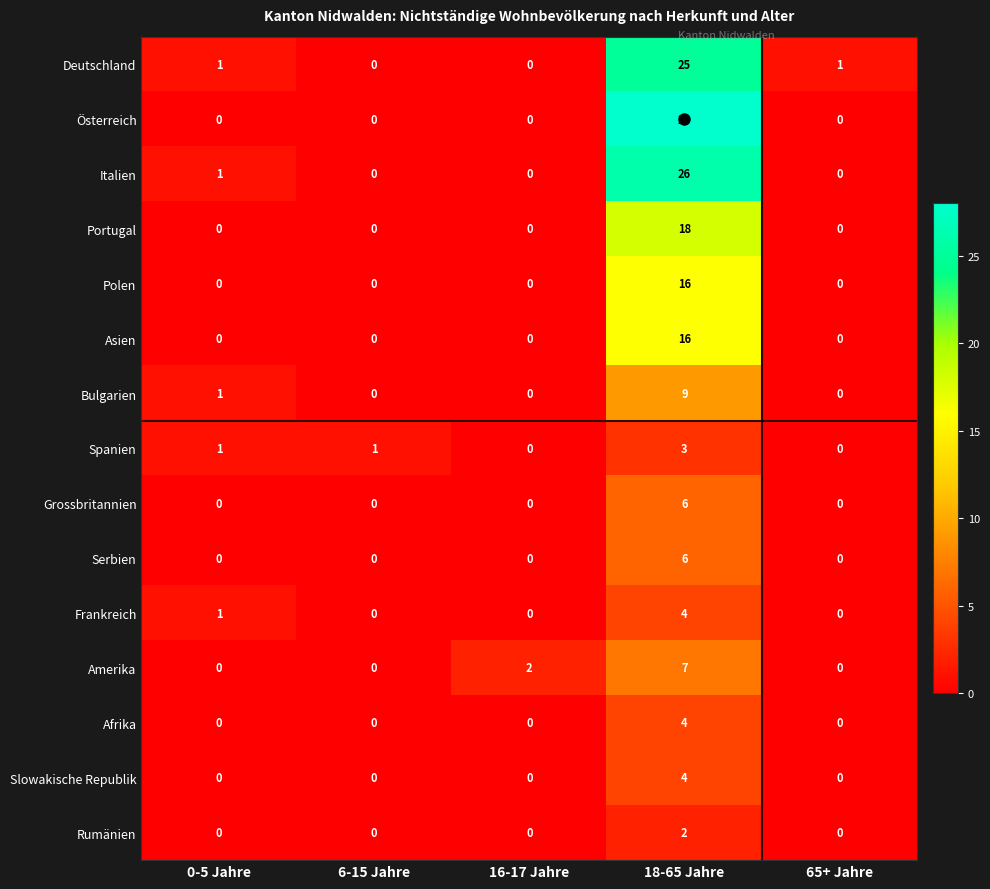

What is the difference between the maximum and minimum values in the Italien series?

26